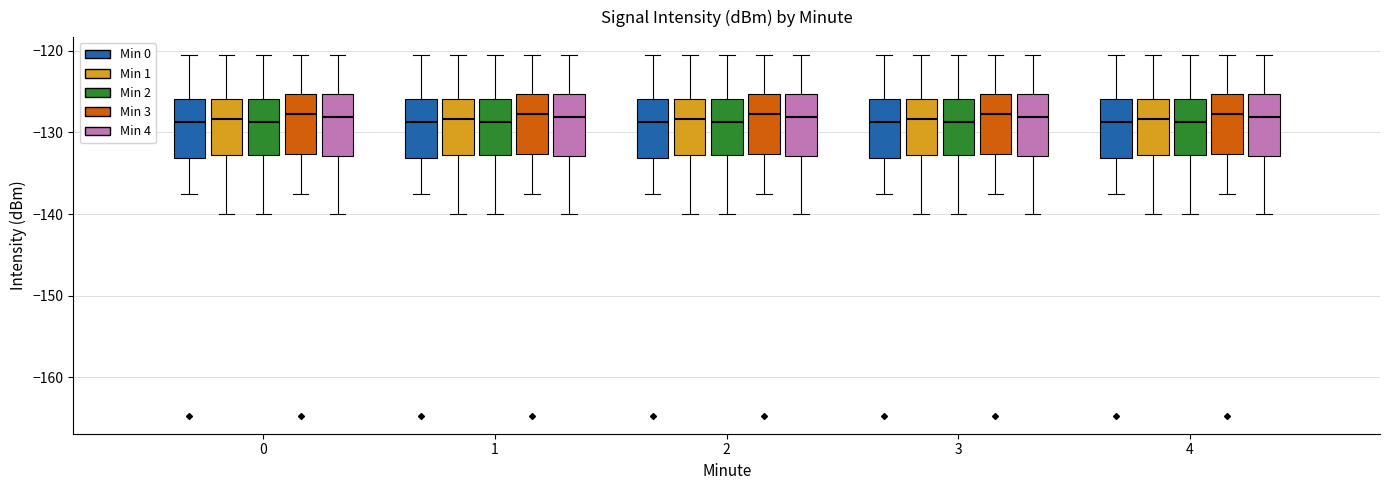

Where is the lower edge of the box for 1 (Min 1) on the y-axis? The values are not printed on the chart, so give them approximately, as read against the axis.

-133